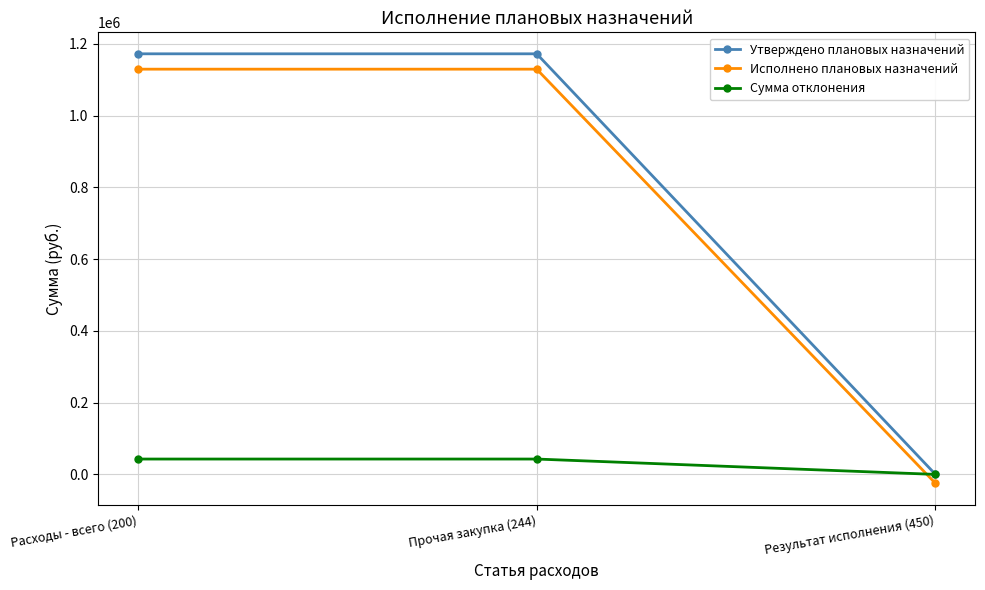

Which series has the largest range (max minus min)?

Утверждено плановых назначений